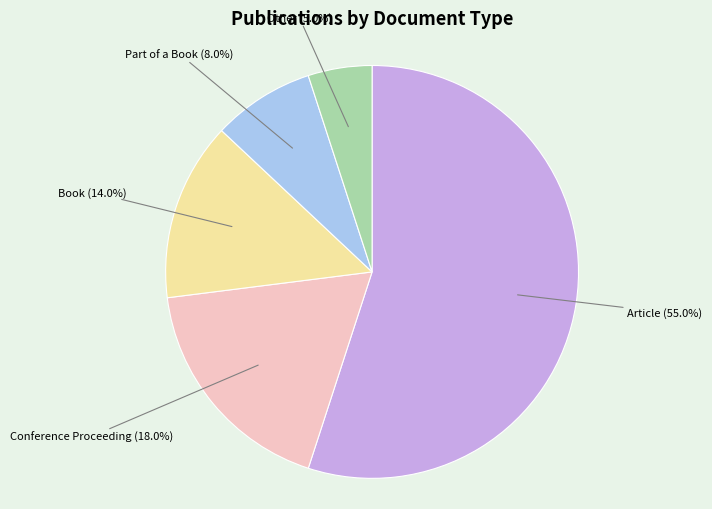

The Book slice represents 14% of the pie. True or false?

True